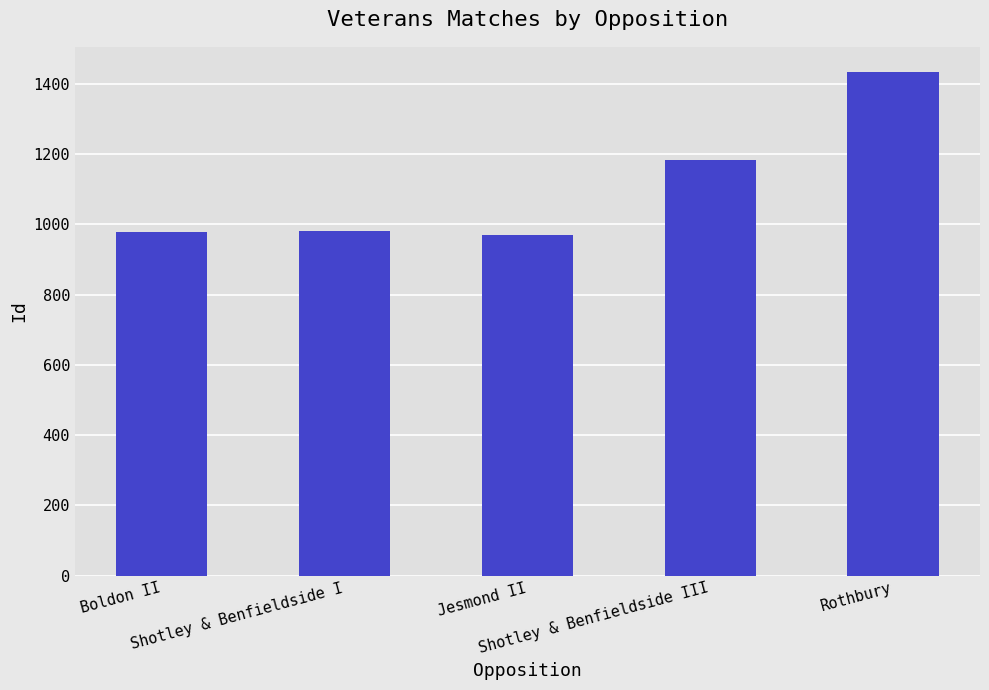

What is the sum of all values?

5541